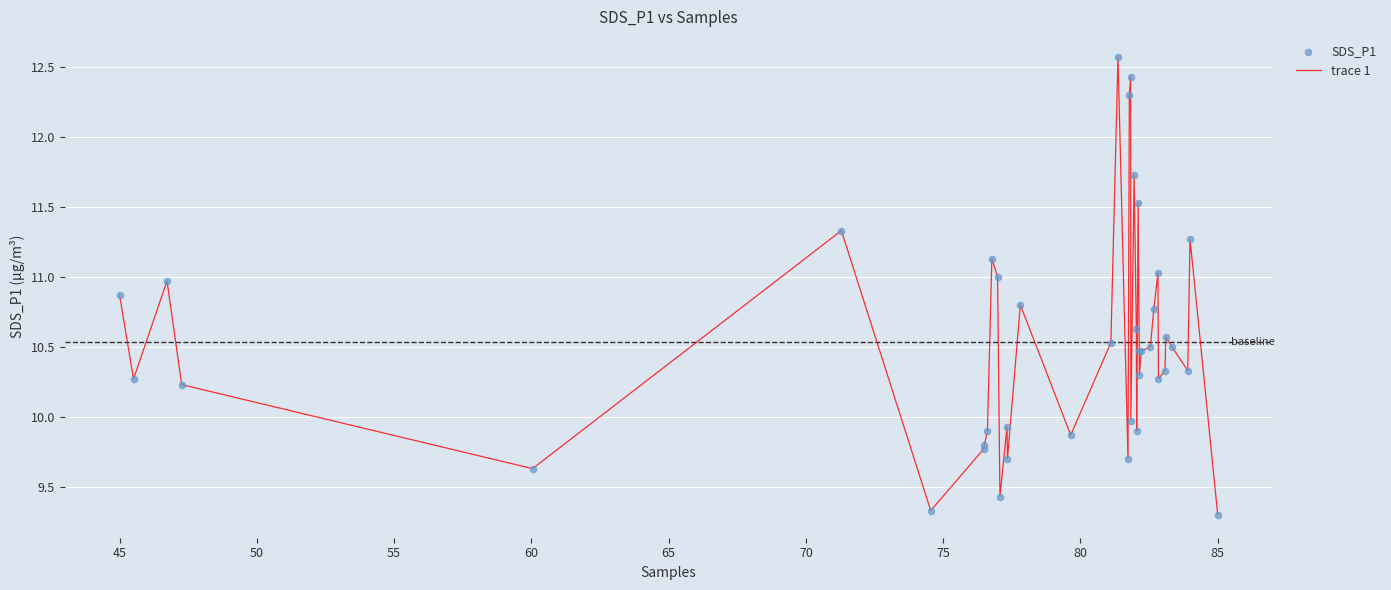

What is the greatest value displayed?

12.6